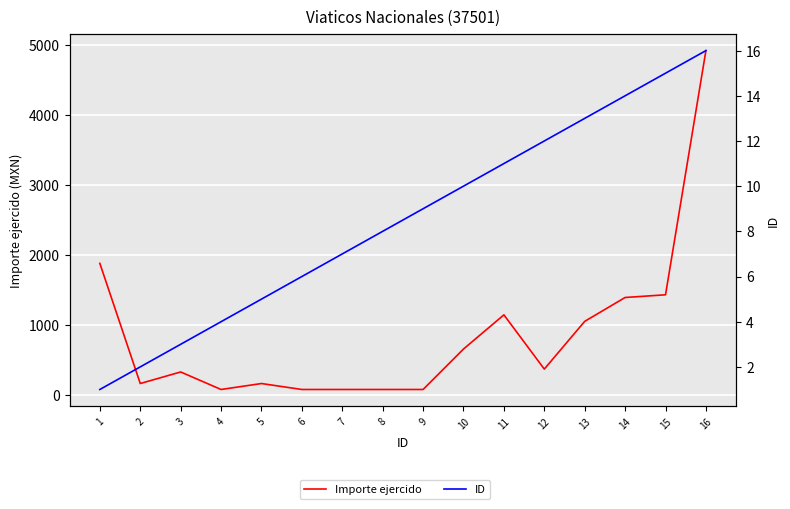

At 5, list the series in order from smallest to largest.

ID, Importe ejercido